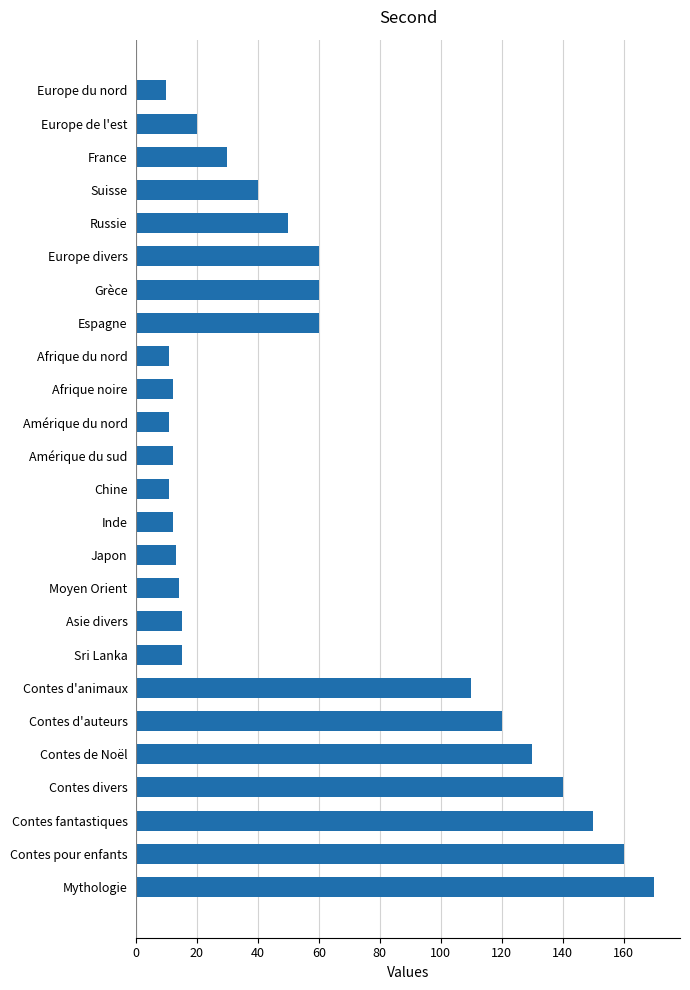

Where is the data nearest to the value 90?

Contes d'animaux